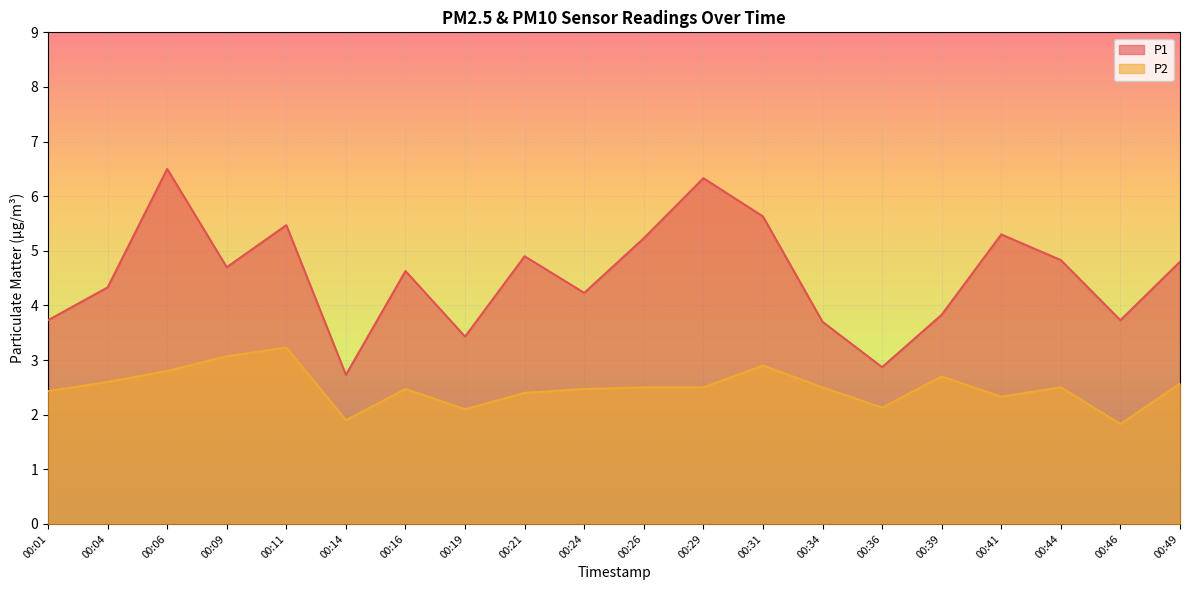

How many values in the P2 series are below 2?

2